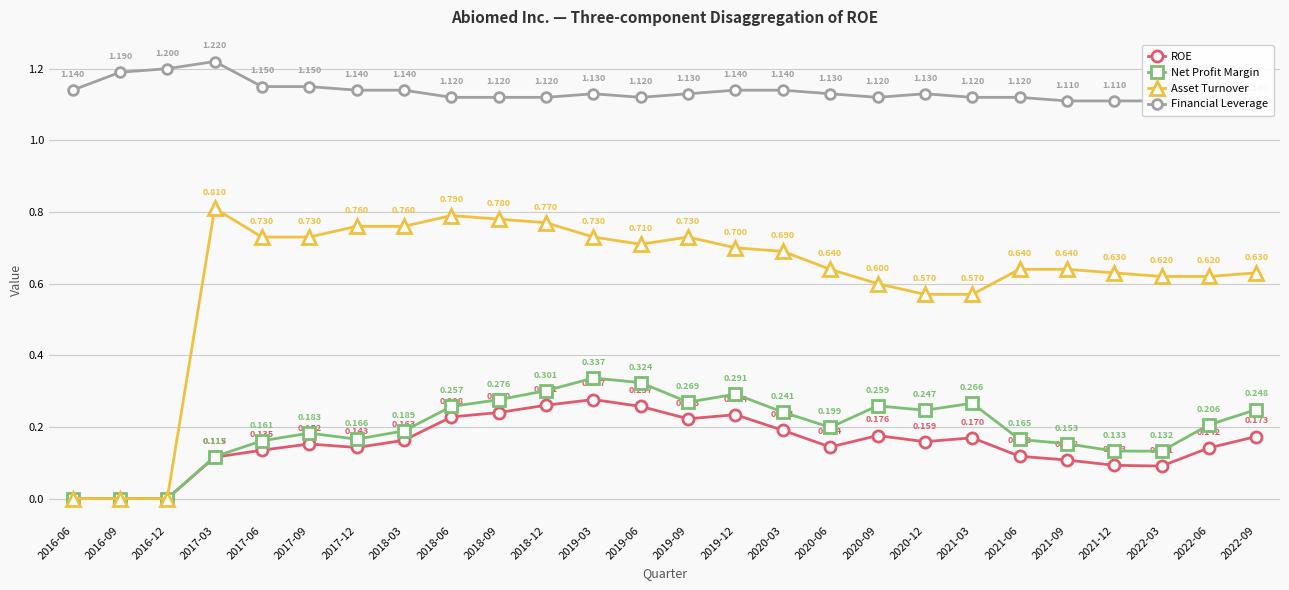

Which category has the highest value in the Net Profit Margin series?

2019-03